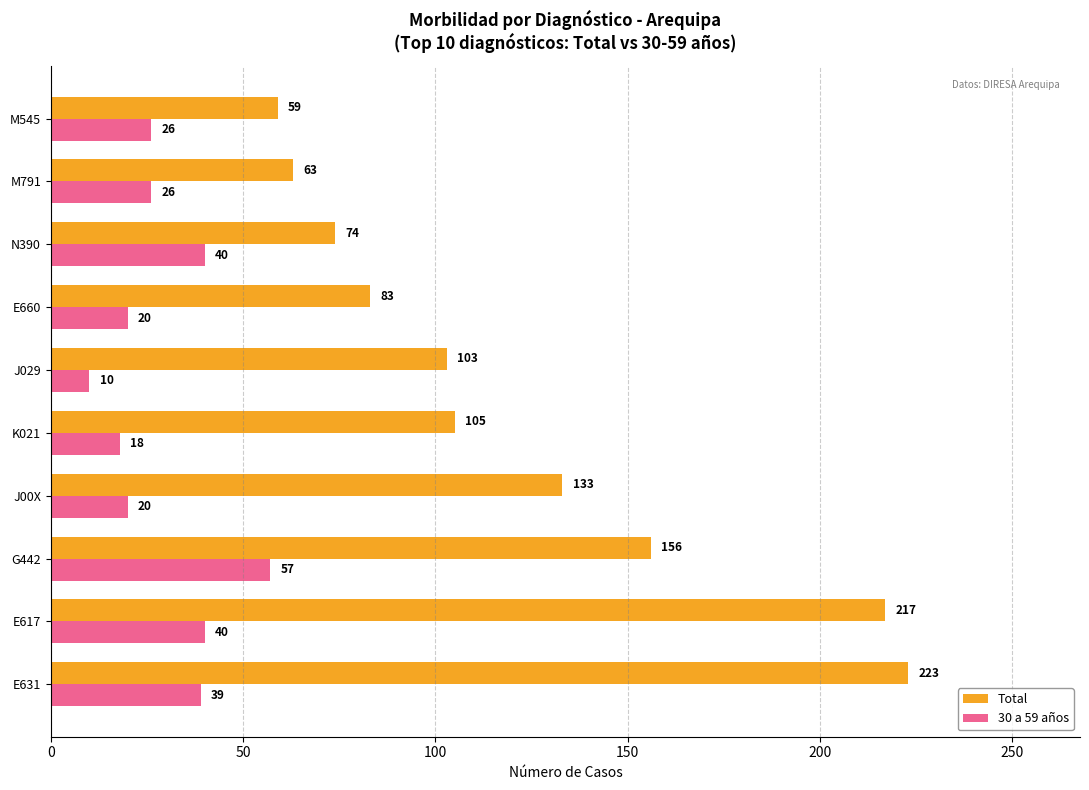

Where is 30 a 59 años nearest to the value 33?

E631